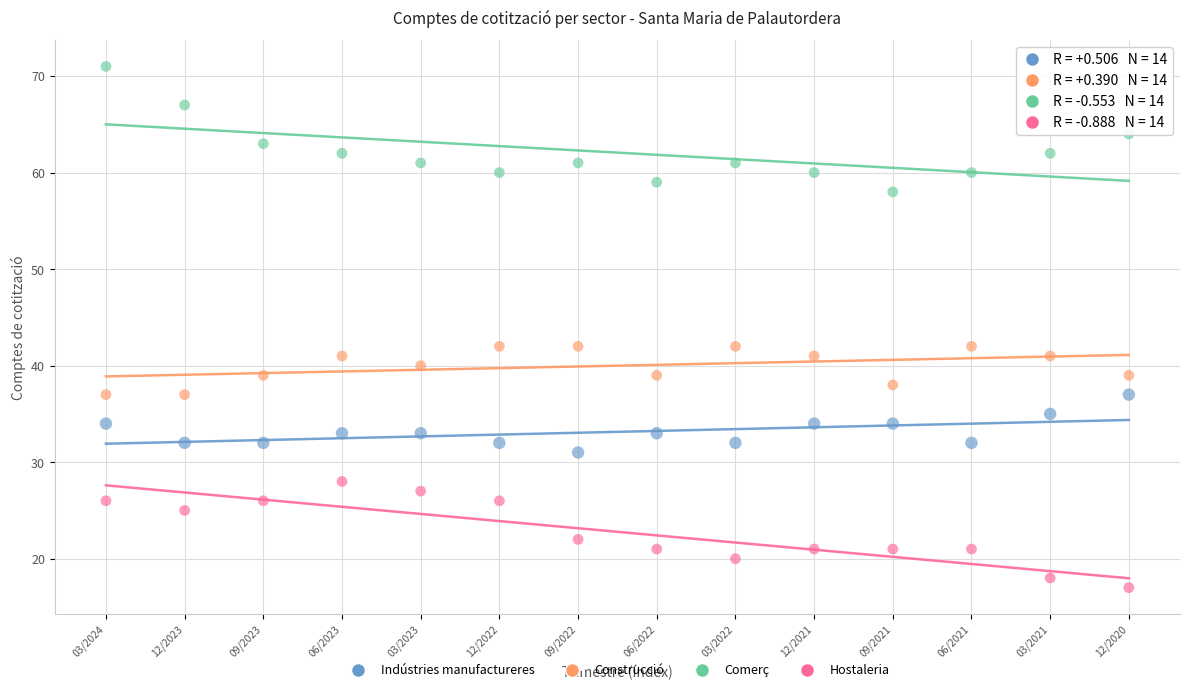

What are all the series names shown in the legend?

Indústries manufactureres, Construcció, Comerç, Hostaleria